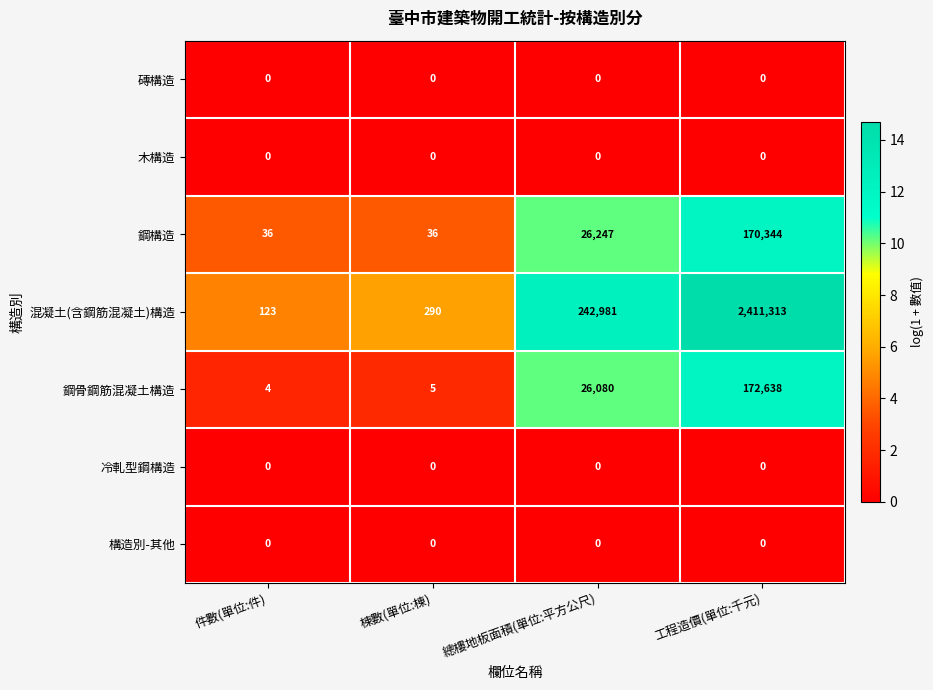

The 冷軋型鋼構造 series shows 0 at 件數(單位:件). True or false?

True